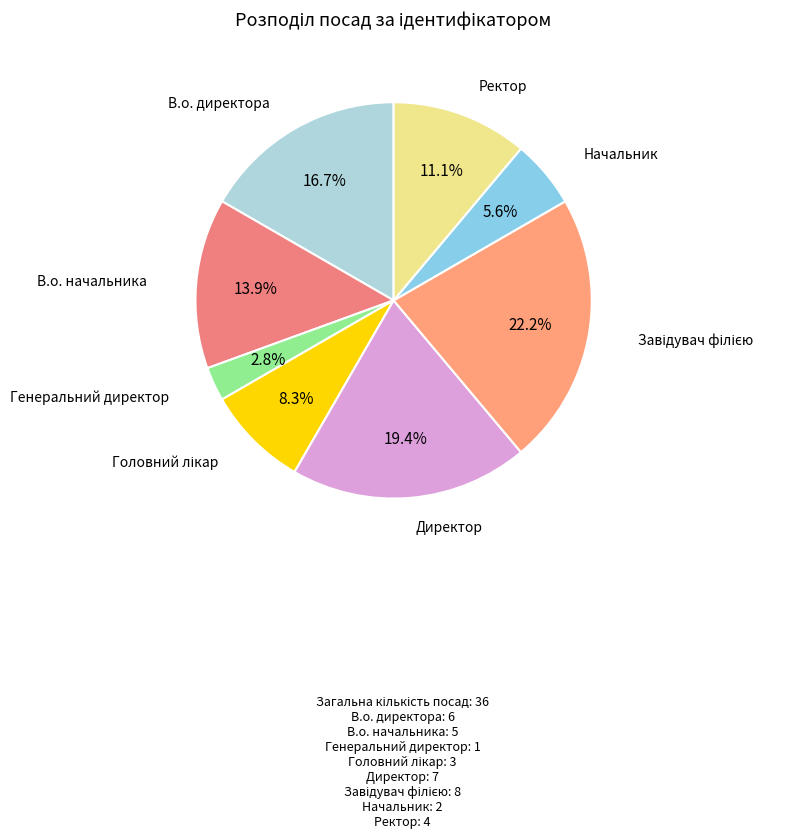

Is there a majority slice in this chart?

No